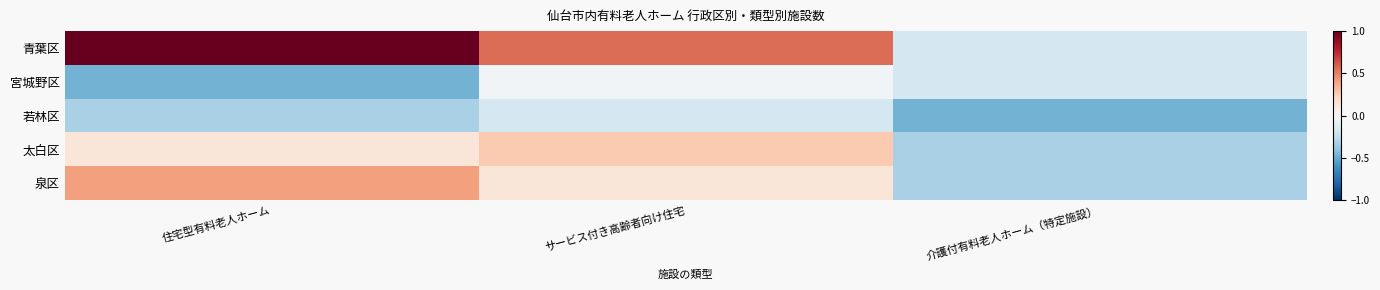

Reading left to right, what are all the values shown in this chart?

青葉区: 住宅型有料老人ホーム=1.0	サービス付き高齢者向け住宅=0.6	介護付有料老人ホーム（特定施設）=-0.2
宮城野区: 住宅型有料老人ホーム=-0.5	サービス付き高齢者向け住宅=-0.0	介護付有料老人ホーム（特定施設）=-0.2
若林区: 住宅型有料老人ホーム=-0.3	サービス付き高齢者向け住宅=-0.2	介護付有料老人ホーム（特定施設）=-0.5
太白区: 住宅型有料老人ホーム=0.1	サービス付き高齢者向け住宅=0.3	介護付有料老人ホーム（特定施設）=-0.3
泉区: 住宅型有料老人ホーム=0.4	サービス付き高齢者向け住宅=0.1	介護付有料老人ホーム（特定施設）=-0.3